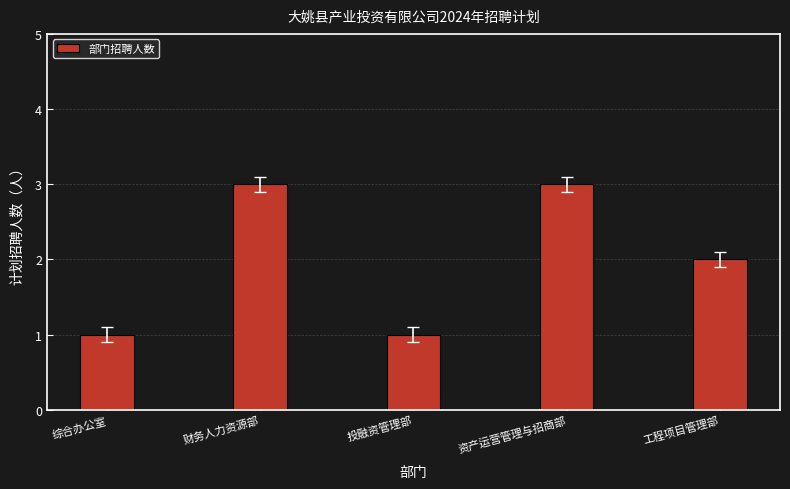

Which has a higher value, 财务人力资源部 or 综合办公室?

财务人力资源部